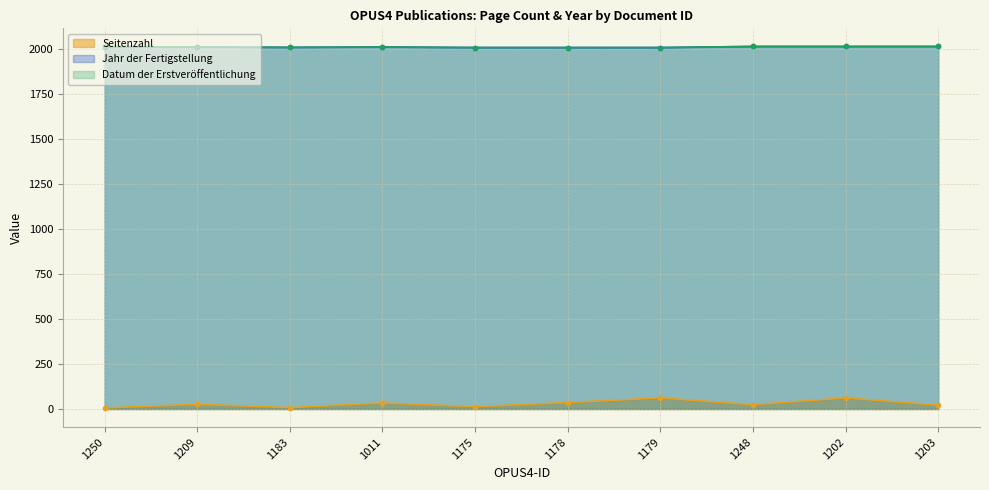

What position from the right is 1248?

3